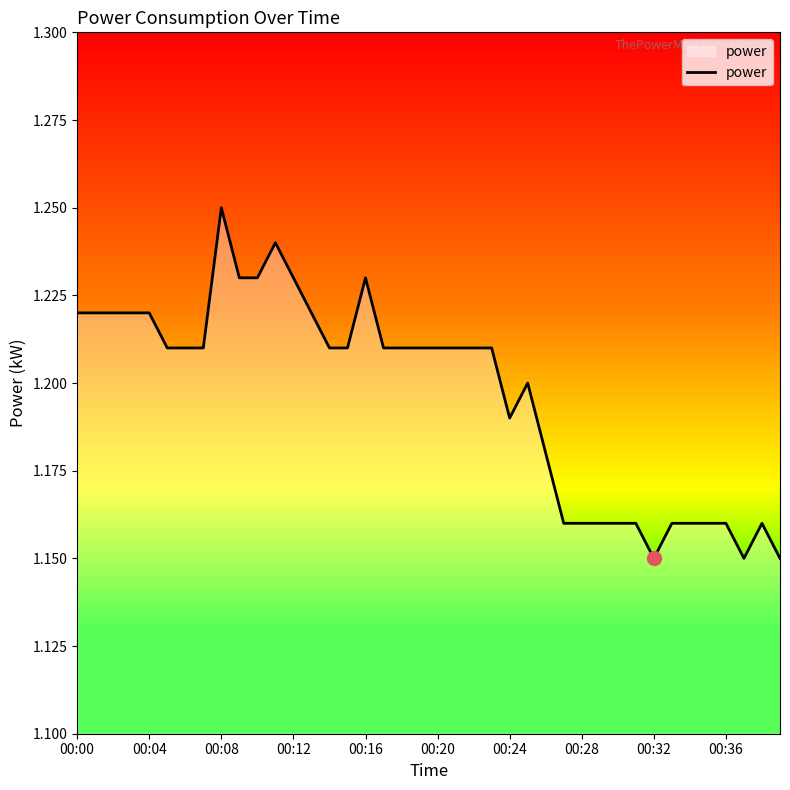

Count the number of data series in this chart.

1